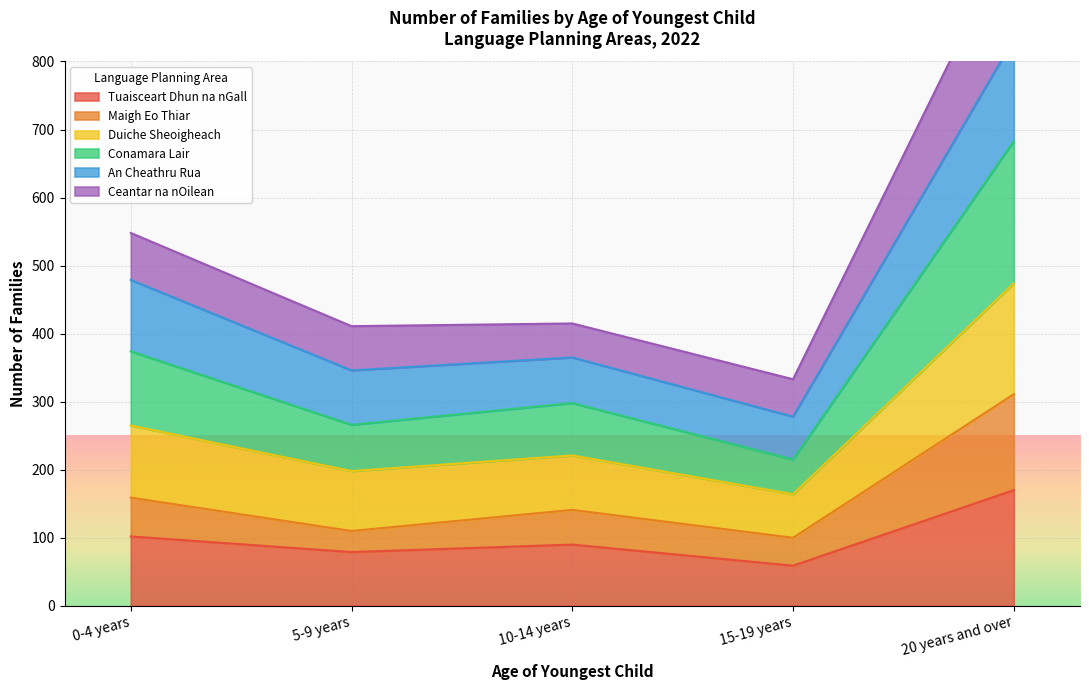

At which label is Conamara Lair closest to 449?

0-4 years